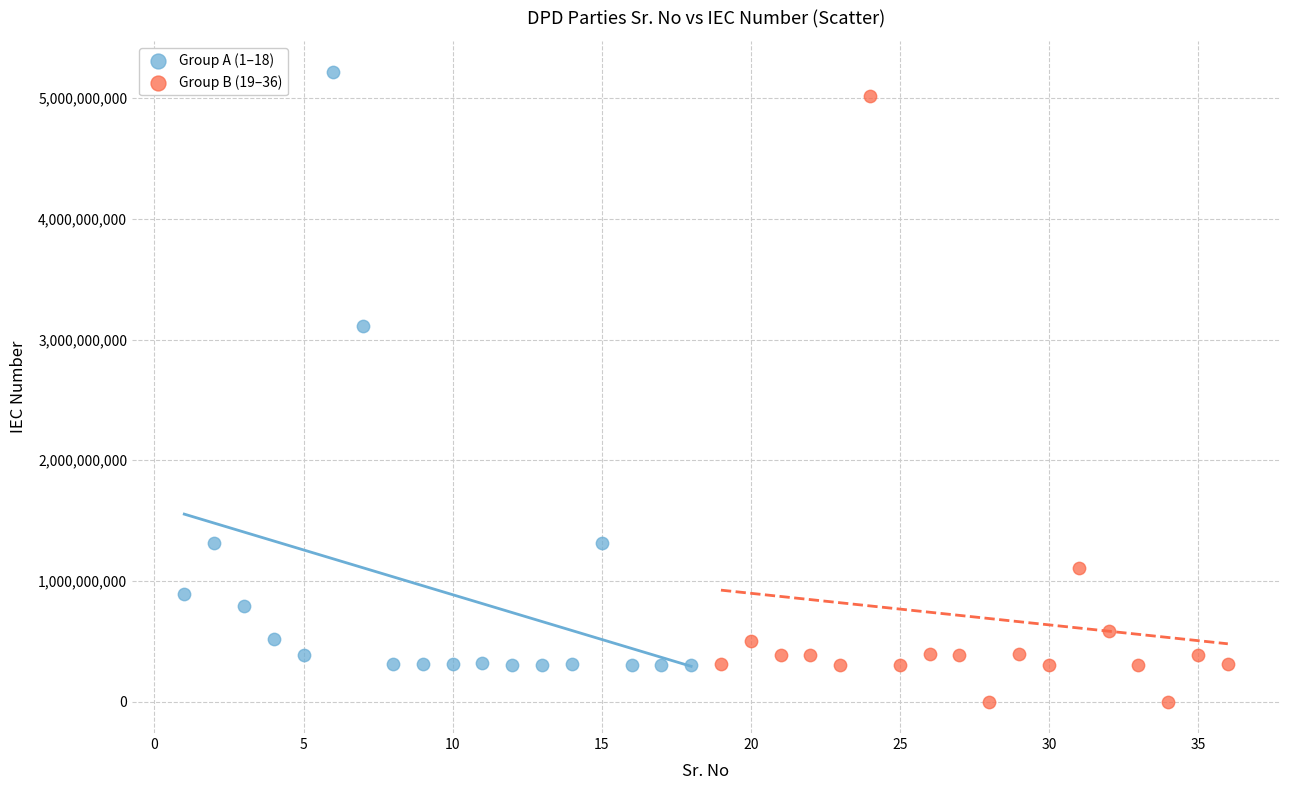

Which series reaches the minimum Y coordinate?

Group B (19–36)